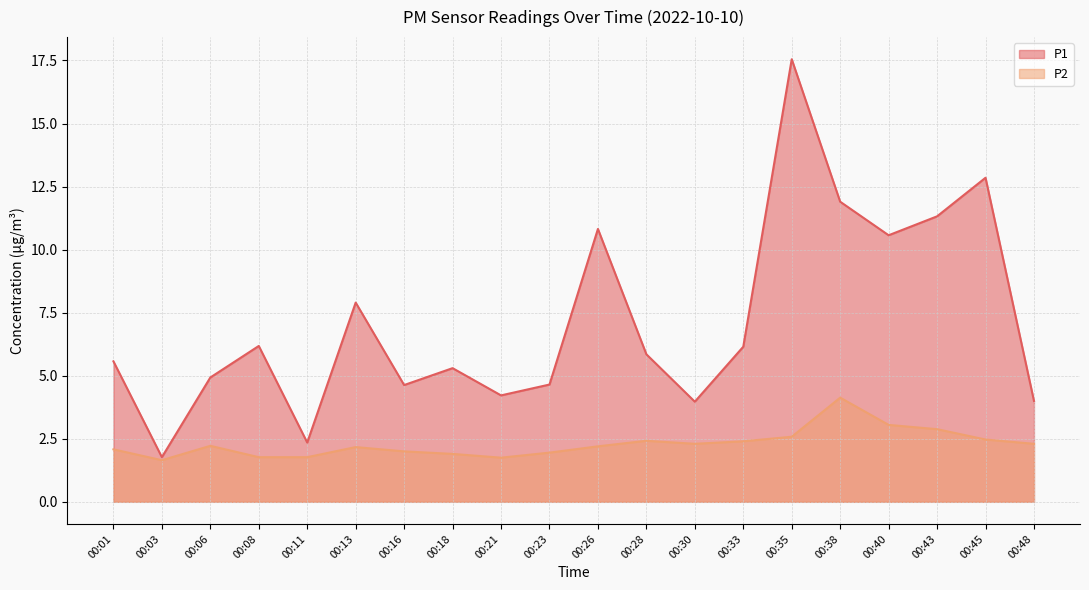

True or false: P1 and P2 cross at least once.

False